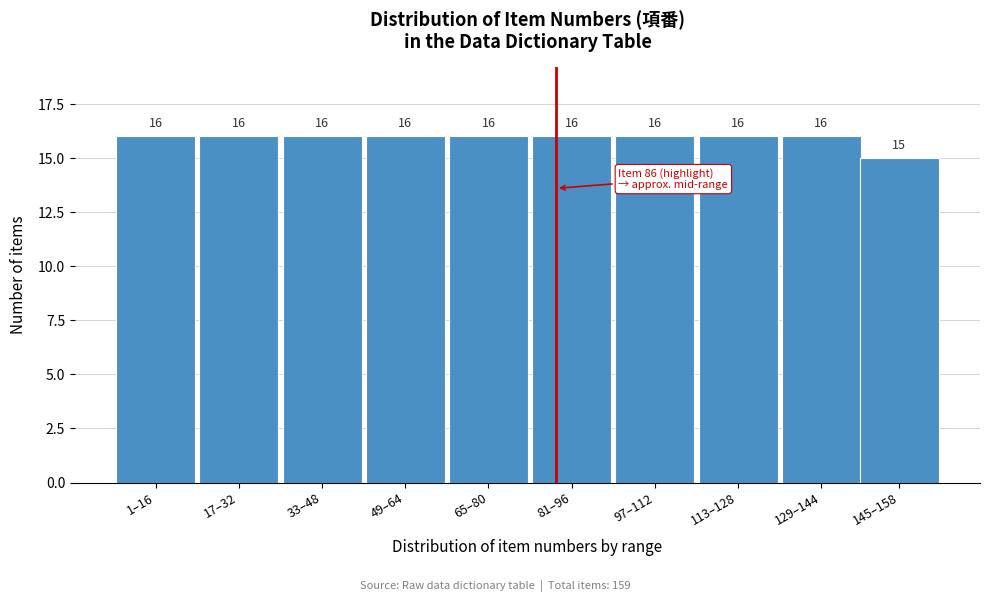

Reading left to right, transcribe all the data shown in this chart.

16	16	16	16	16	16	16	16	16	15